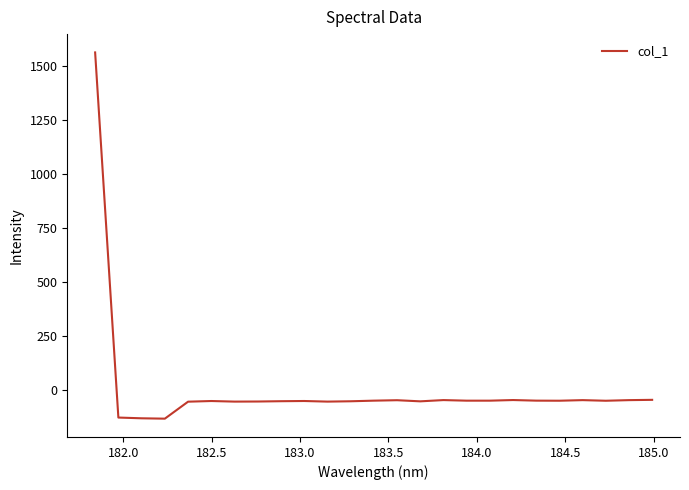

What is the maximum value shown in the chart?

1561.8